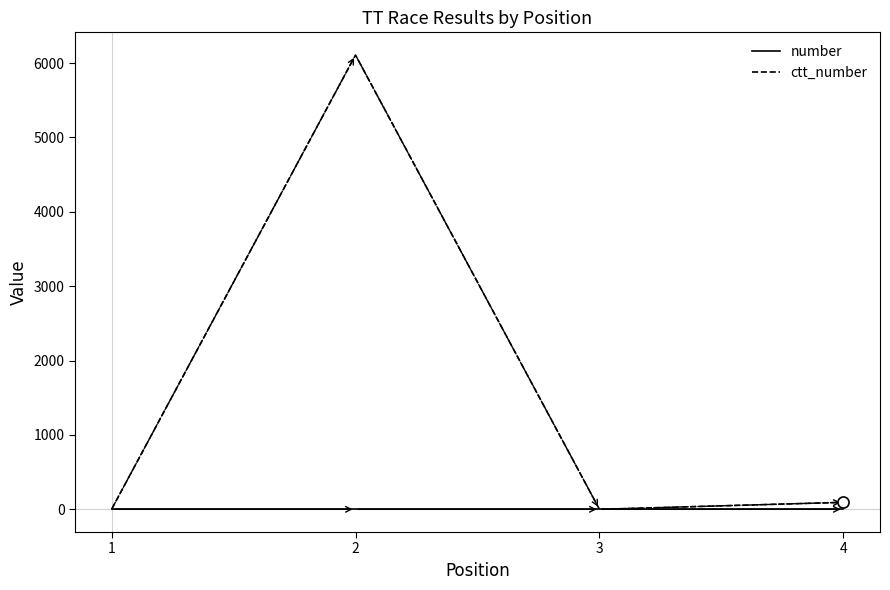

Rank the series by their average value, from highest to lowest.

ctt_number, number